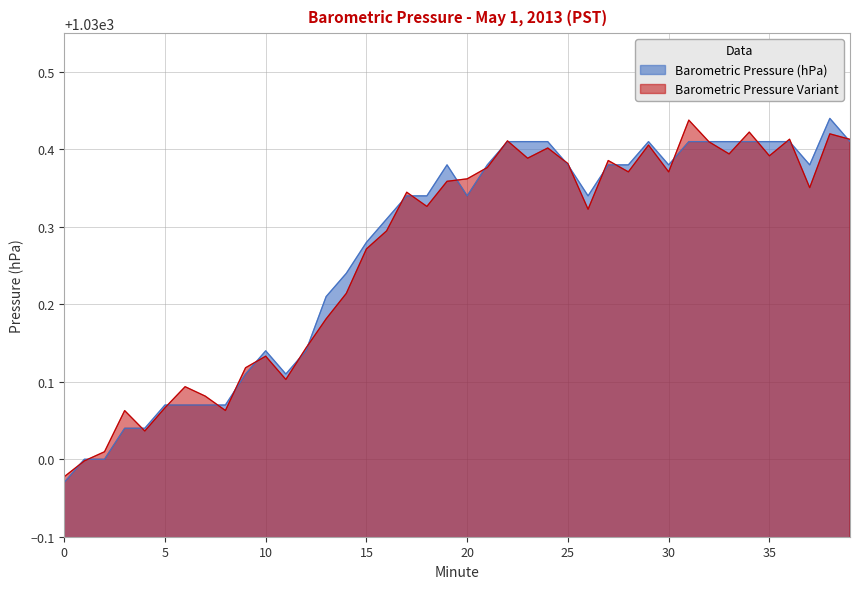

Reading right to left, transcribe all the data shown in this chart.

1030.4	1030.4	1030.4	1030.4	1030.4	1030.4	1030.4	1030.4	1030.4	1030.4	1030.4	1030.4	1030.4	1030.3	1030.4	1030.4	1030.4	1030.4	1030.4	1030.3	1030.4	1030.3	1030.3	1030.3	1030.3	1030.2	1030.2	1030.1	1030.1	1030.1	1030.1	1030.1	1030.1	1030.1	1030.1	1030.0	1030.0	1030.0	1030.0	1030.0